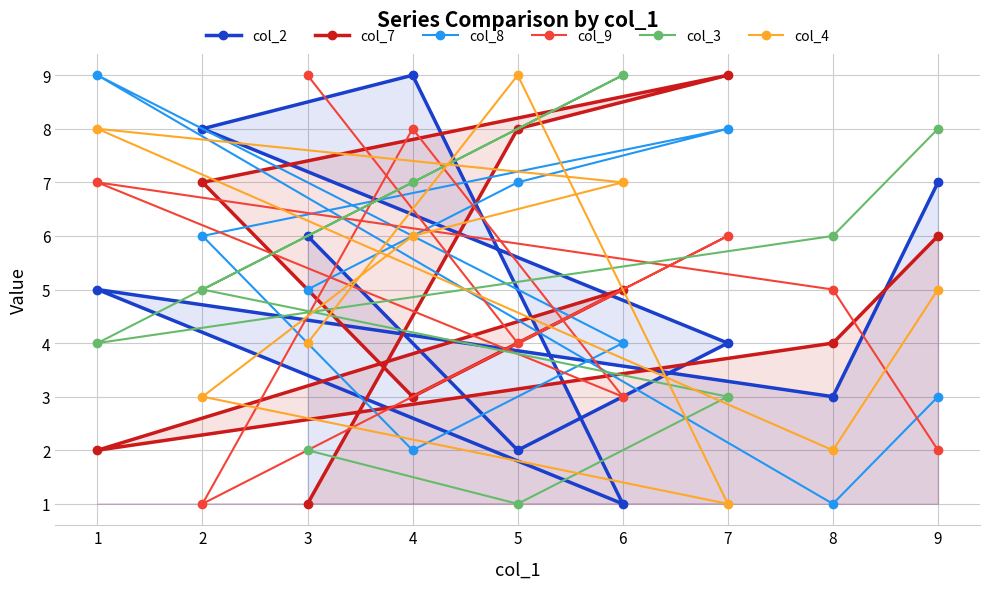

Reading right to left, list all the values displayed in this chart.

col_2: 9=7	8=3	7=4	6=1	5=2	4=9	3=6	2=8	1=5
col_7: 9=6	8=4	7=9	6=5	5=8	4=3	3=1	2=7	1=2
col_8: 9=3	8=1	7=8	6=4	5=7	4=2	3=5	2=6	1=9
col_9: 9=2	8=5	7=6	6=3	5=4	4=8	3=9	2=1	1=7
col_3: 9=8	8=6	7=3	6=9	5=1	4=7	3=2	2=5	1=4
col_4: 9=5	8=2	7=1	6=7	5=9	4=6	3=4	2=3	1=8